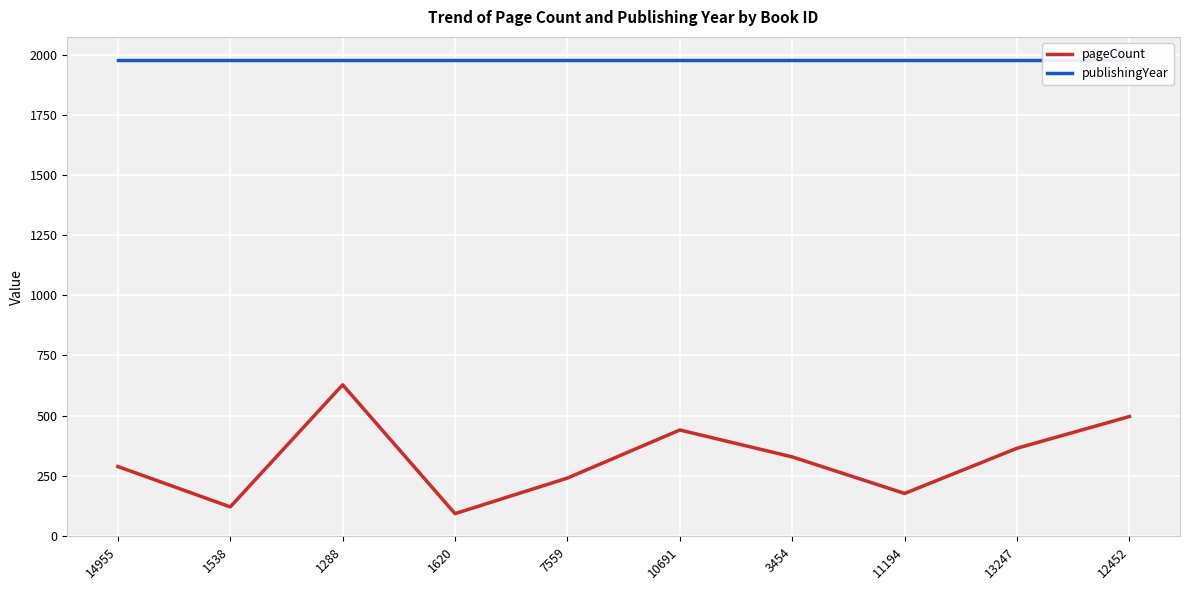

True or false: pageCount and publishingYear cross at least once.

False